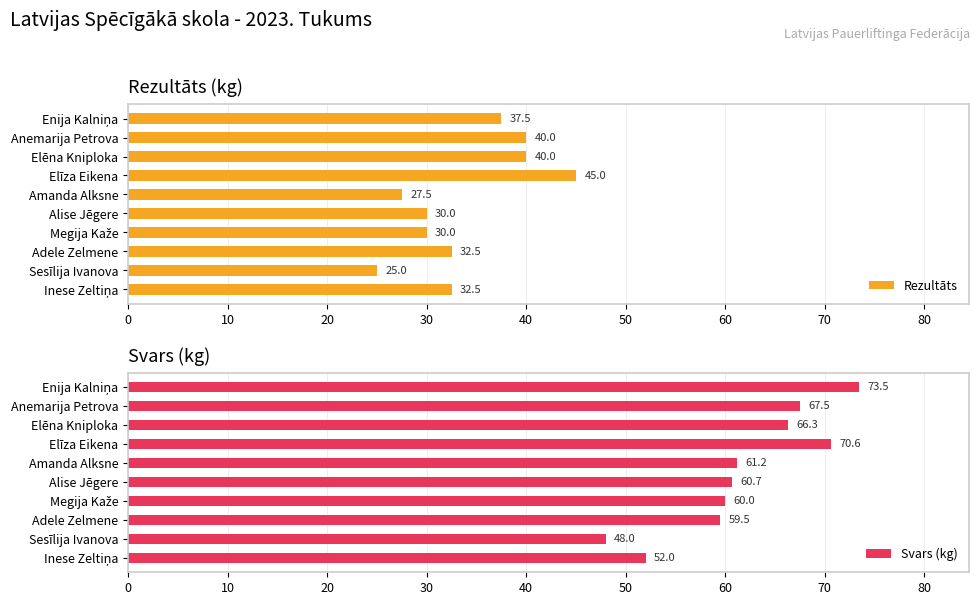

Rank the series by their maximum value, from highest to lowest.

Svars (kg), Rezultāts